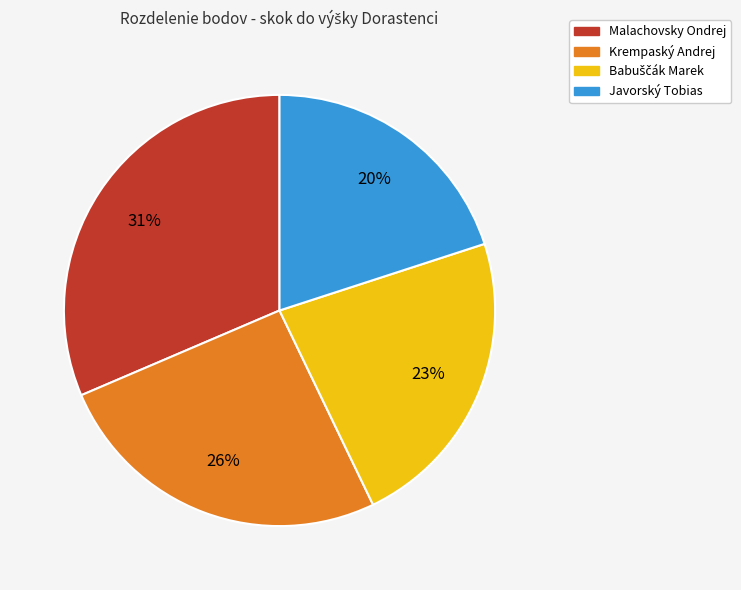

How many slices are in this pie chart?

4